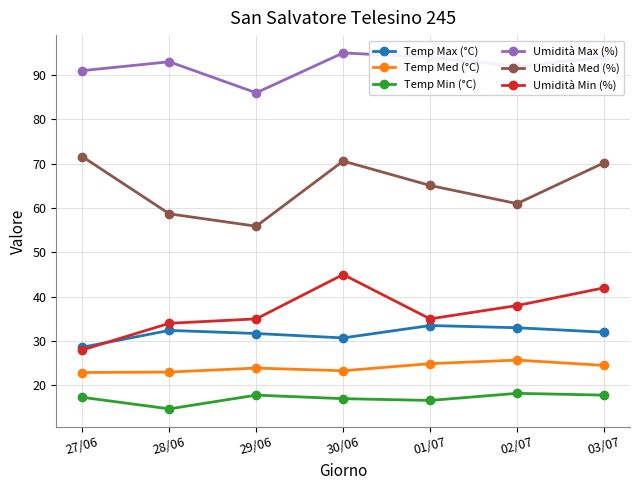

Which category has the lowest value across all series?

28/06